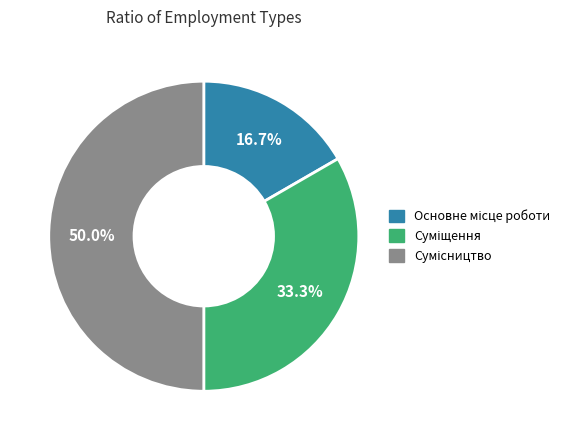

The Сумісництво slice represents 60% of the pie. True or false?

False